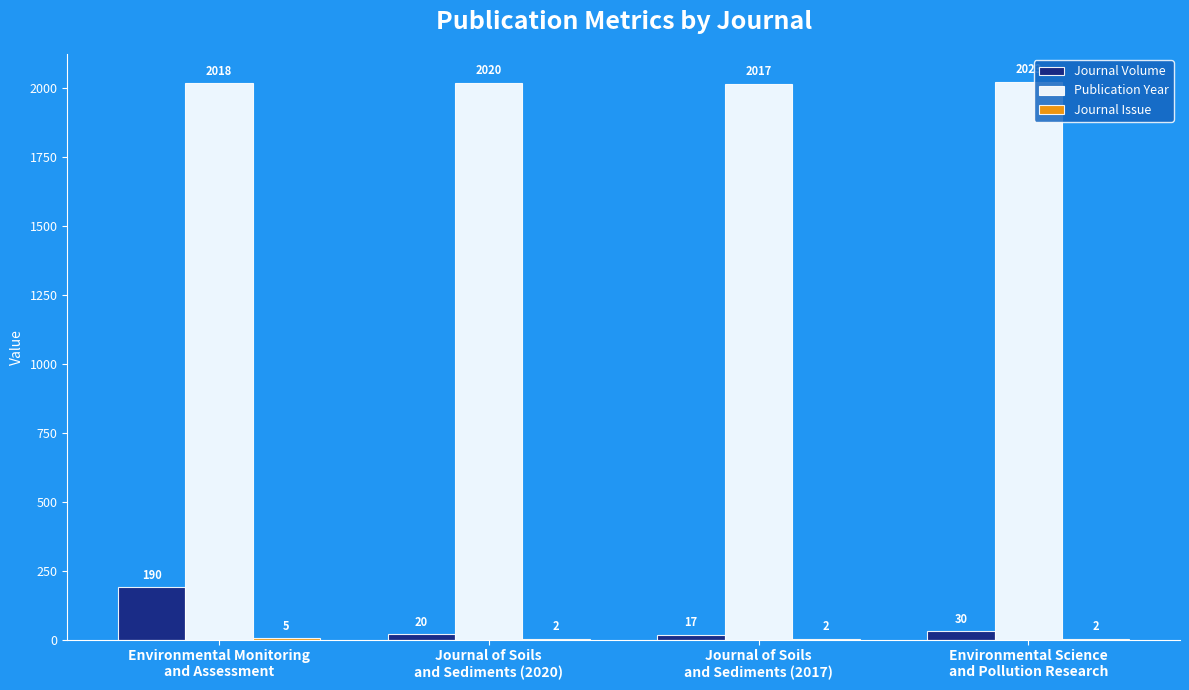

Where does the Journal Volume series first go above 30?

Environmental Monitoring
and Assessment